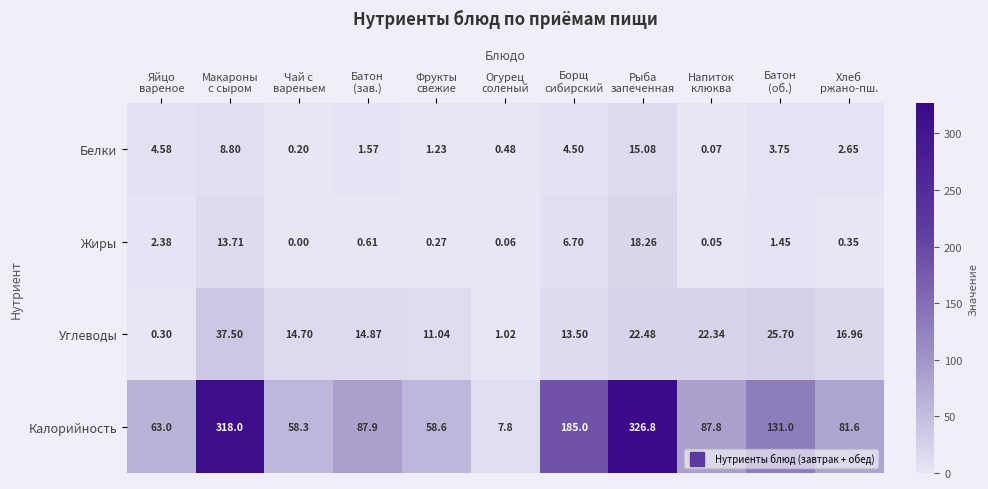

Which series has the widest spread of values?

Калорийность